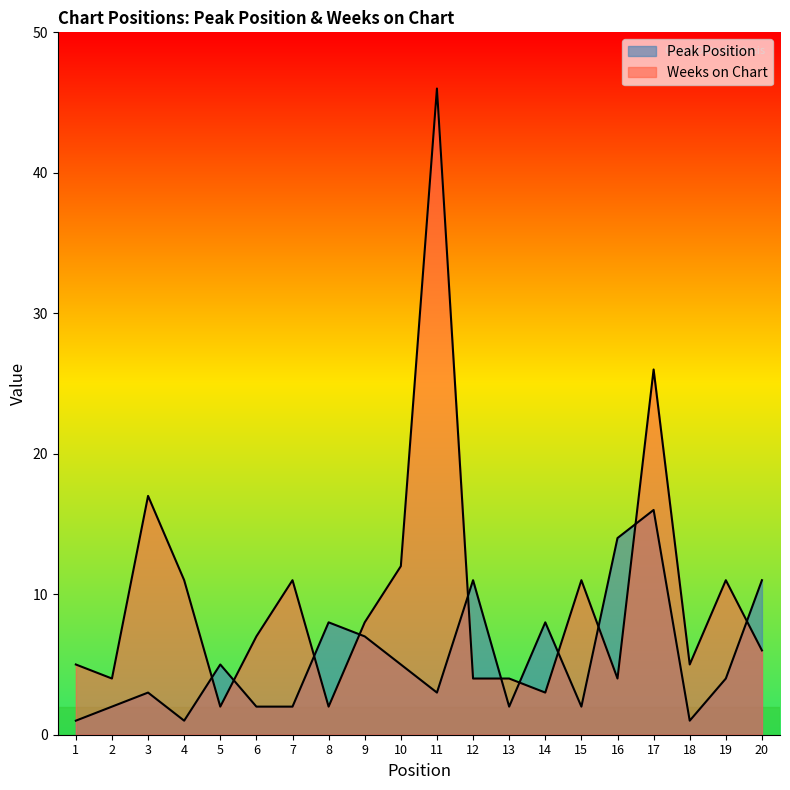

What is the sum of all Peak Position values?

108